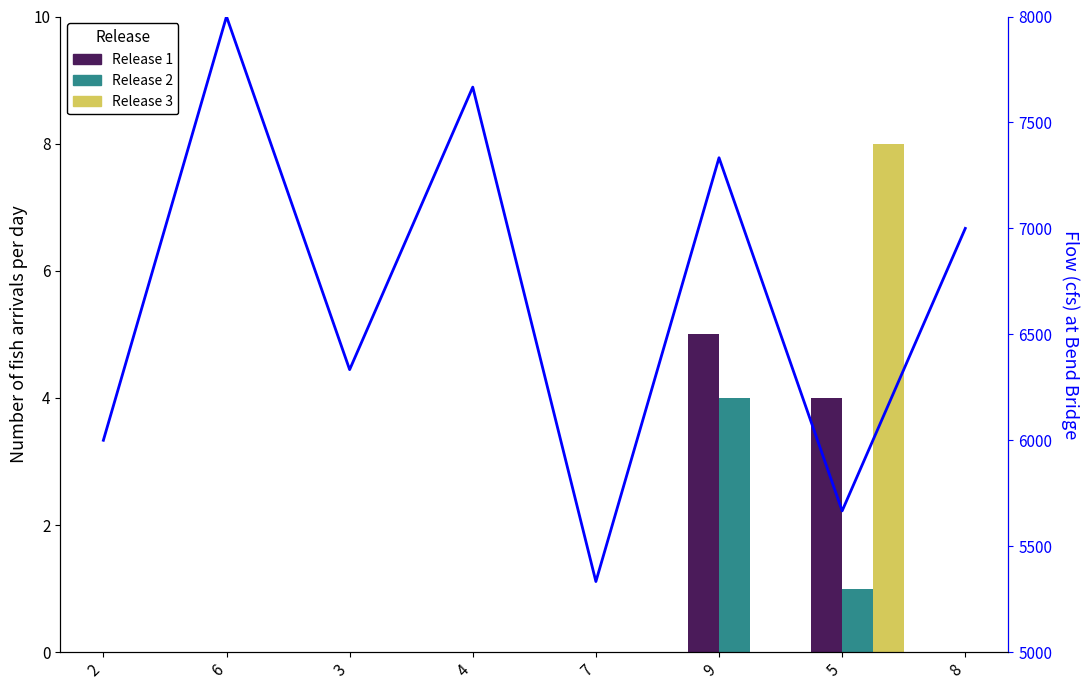

What is the difference between the values at 6 and 9?

666.7